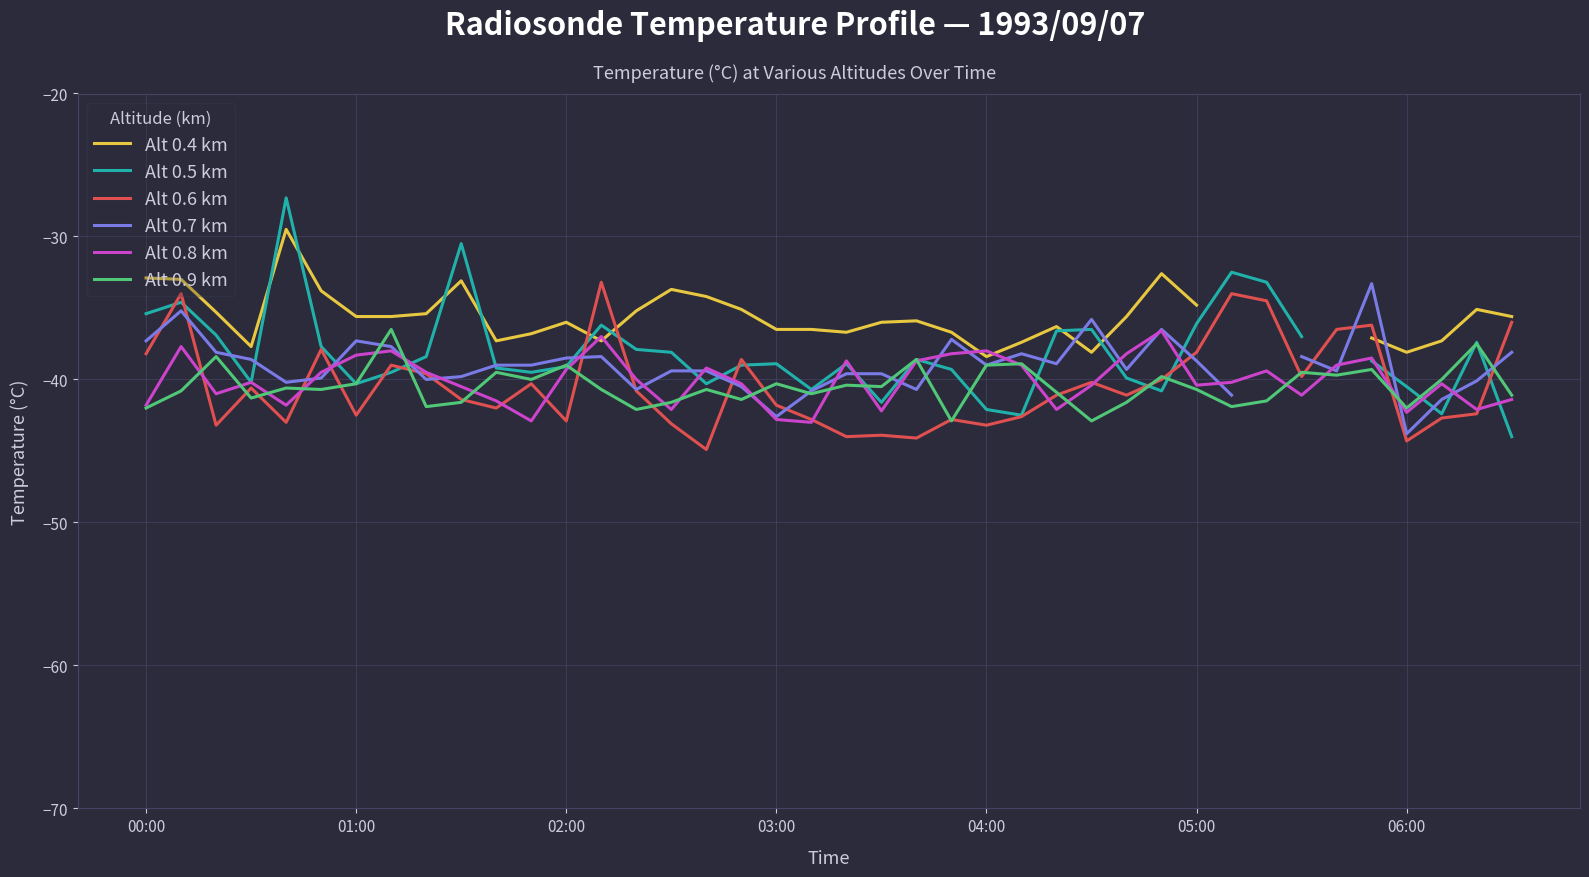

At which label is Alt 0.6 km closest to -39?

7